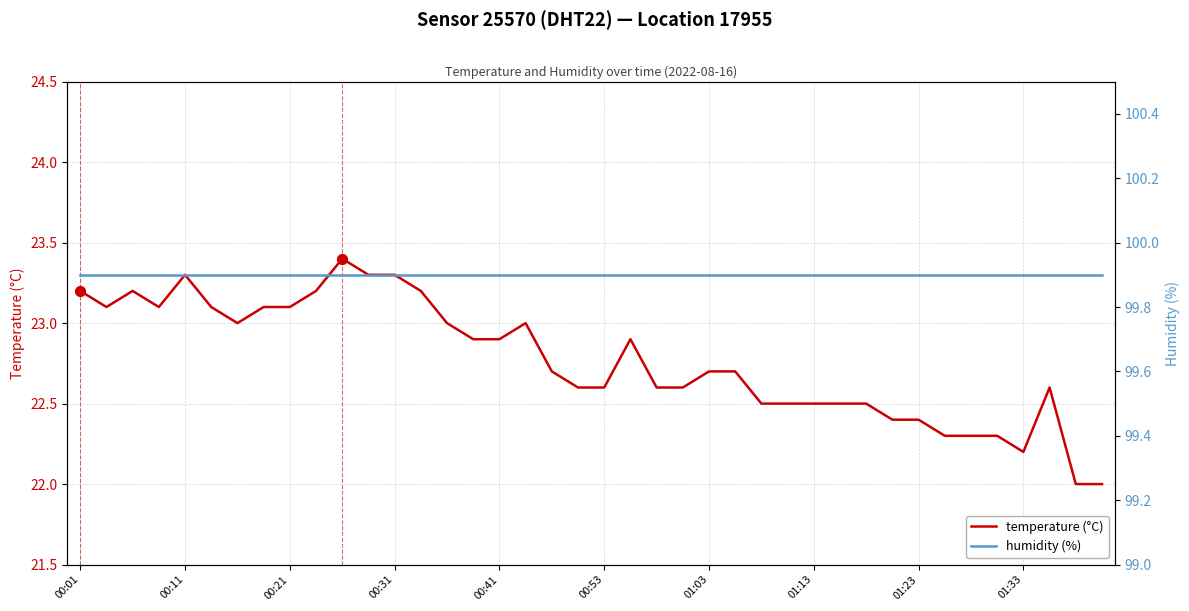

Which series has the largest total across all categories?

humidity (%)